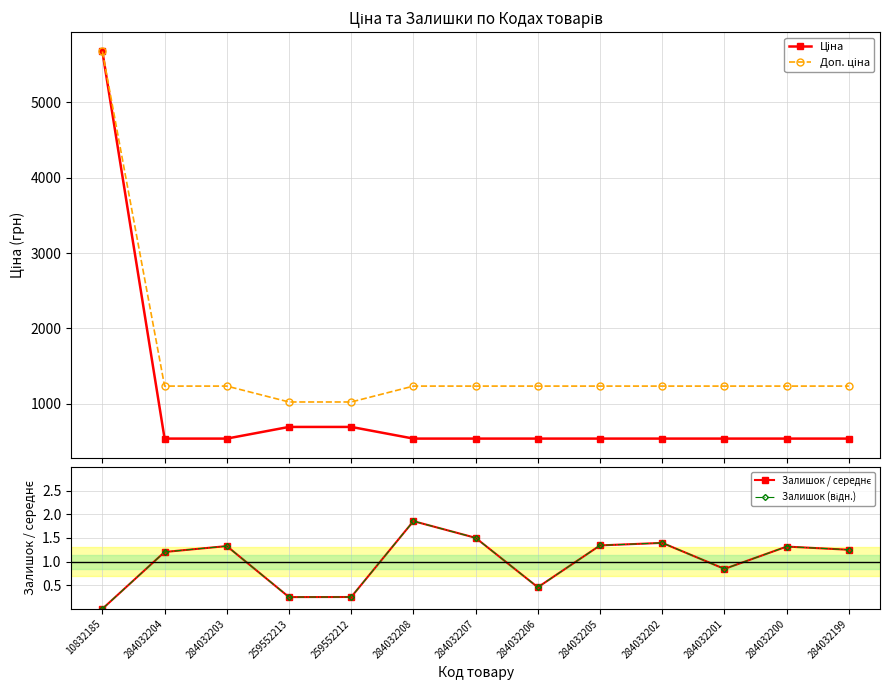

At which label is Доп. ціна closest to 3349?

284032204